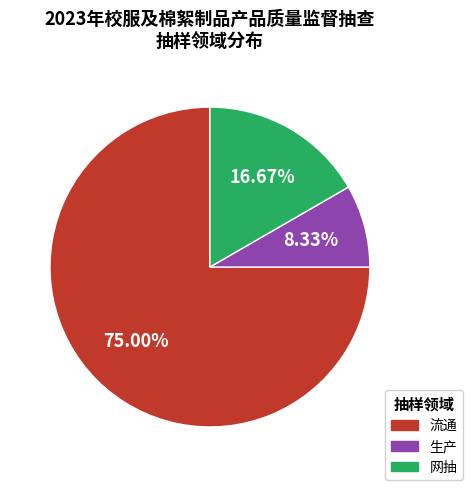

Is it true that 网抽 is 17% of the pie?

True